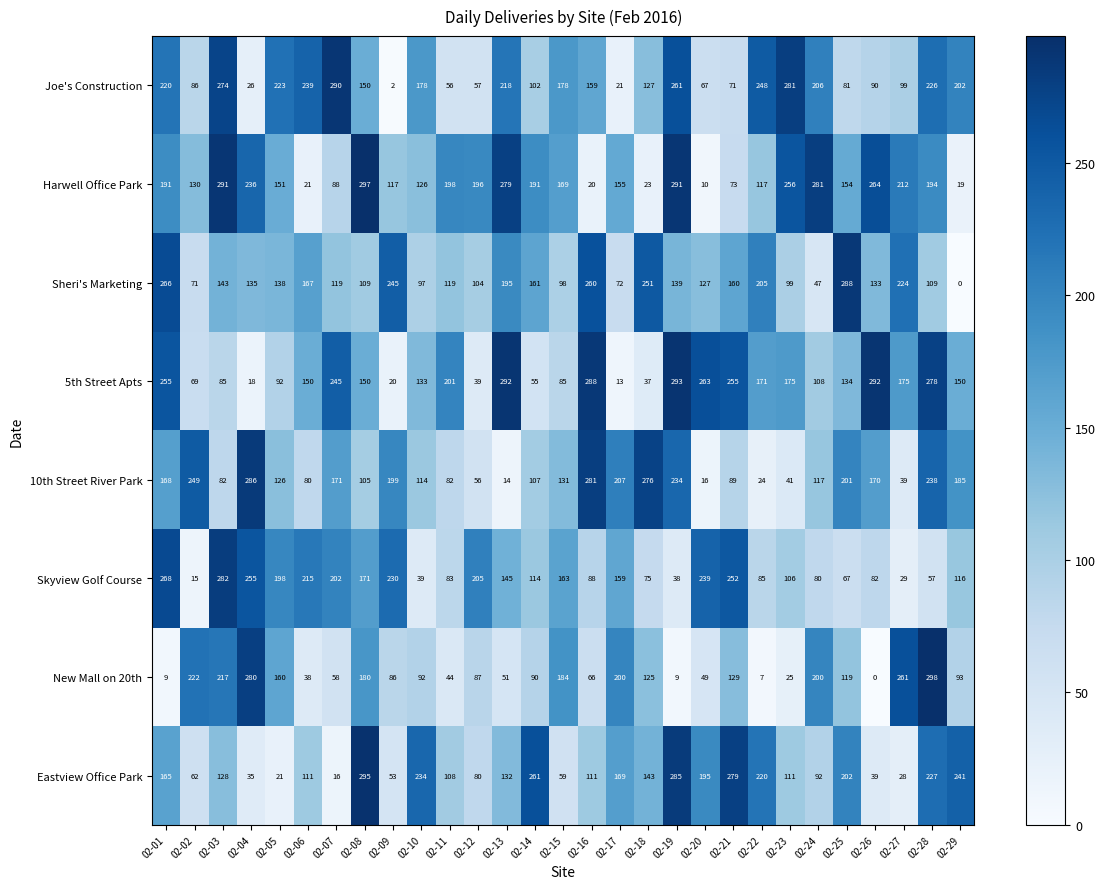

At which category does the chart reach its peak across all series?

02-28